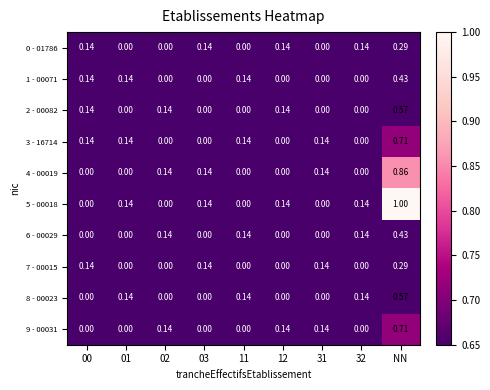

Which category has the highest value across all series?

NN